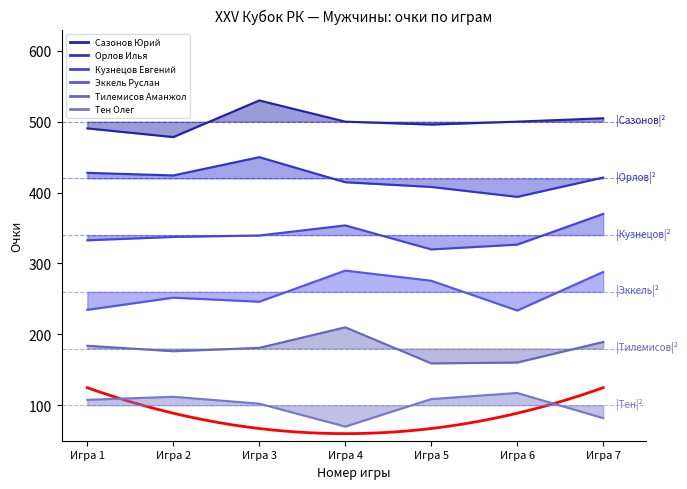

What is the sum of the Тилемисов Аманжол values at Игра 4 and Игра 1?

394.0